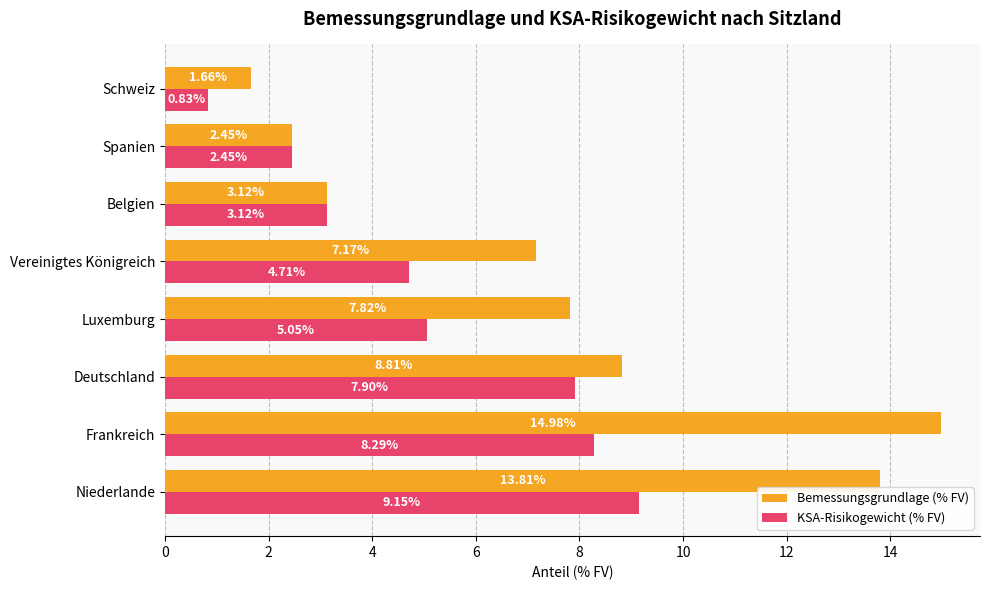

What is the maximum value shown in the chart?

15.0